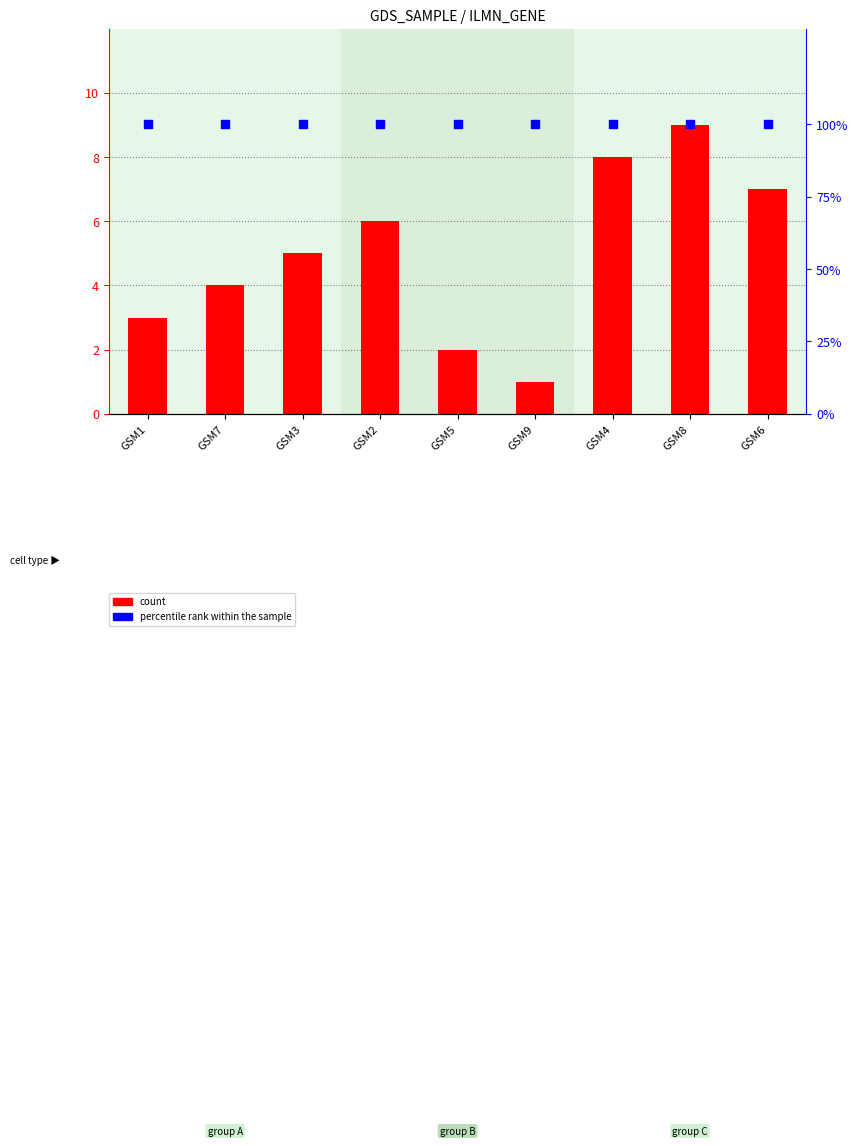

Which series has the widest spread of Y values?

count